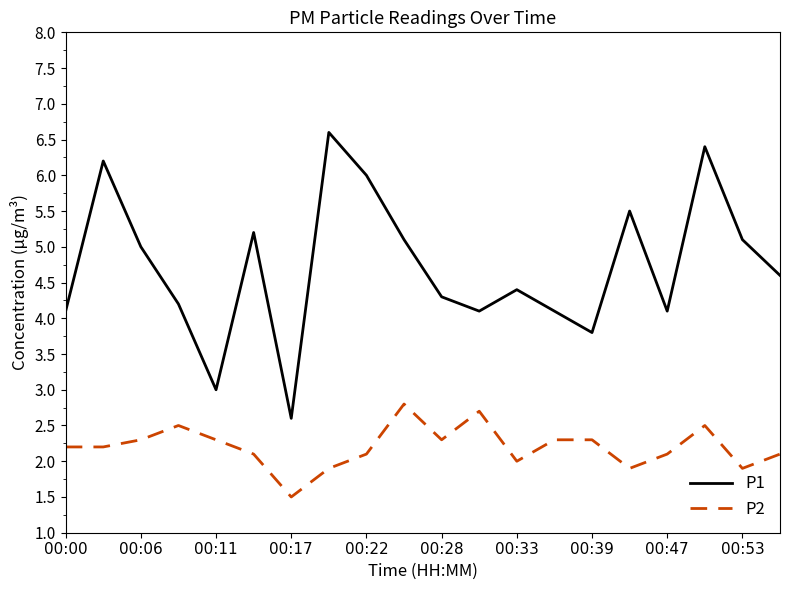

Rank the series by their maximum value, from lowest to highest.

P2, P1